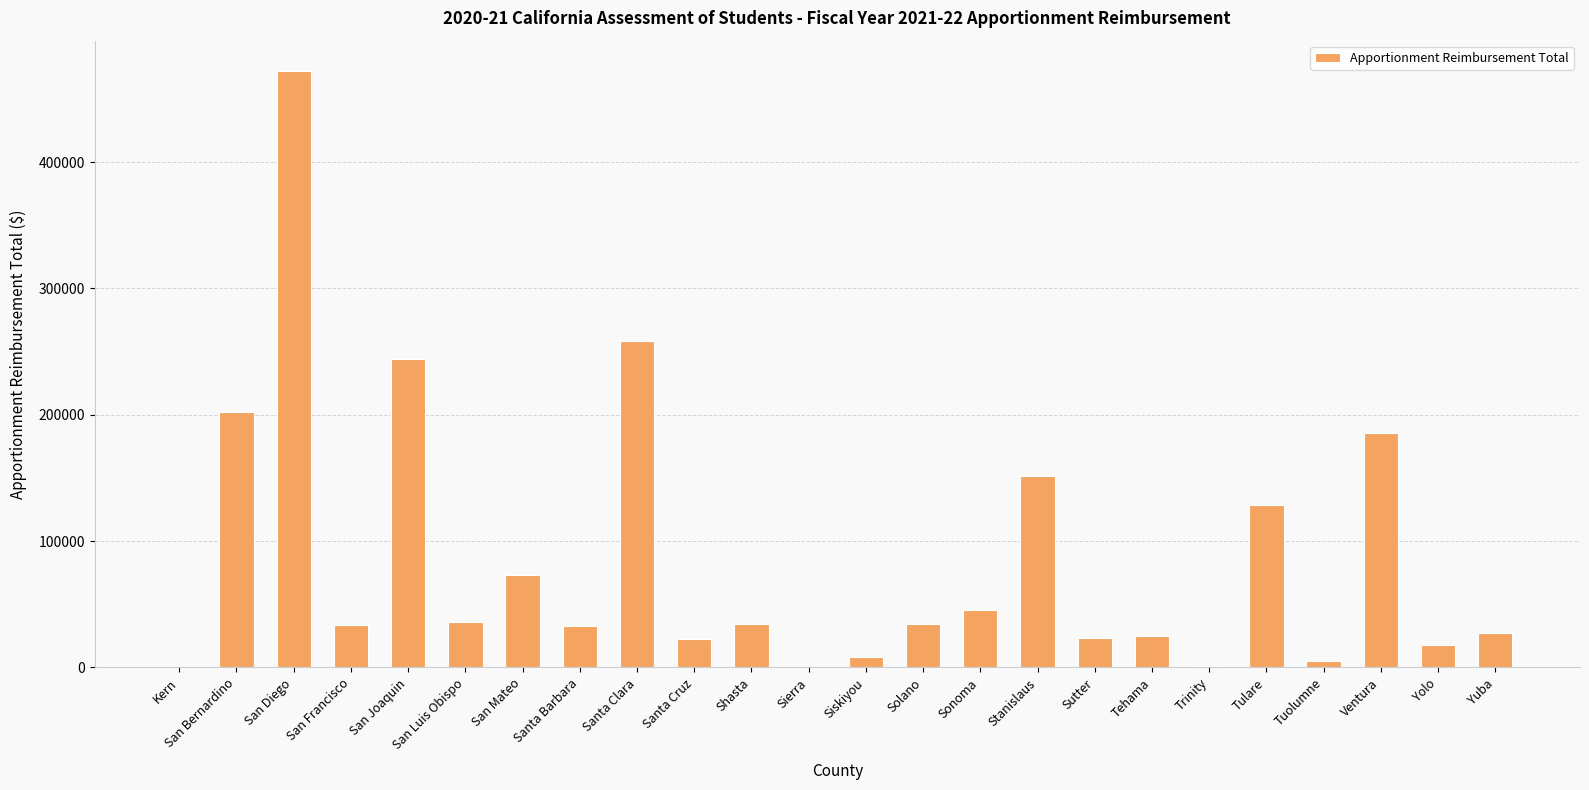

The value at Sutter is 23462.5. True or false?

True